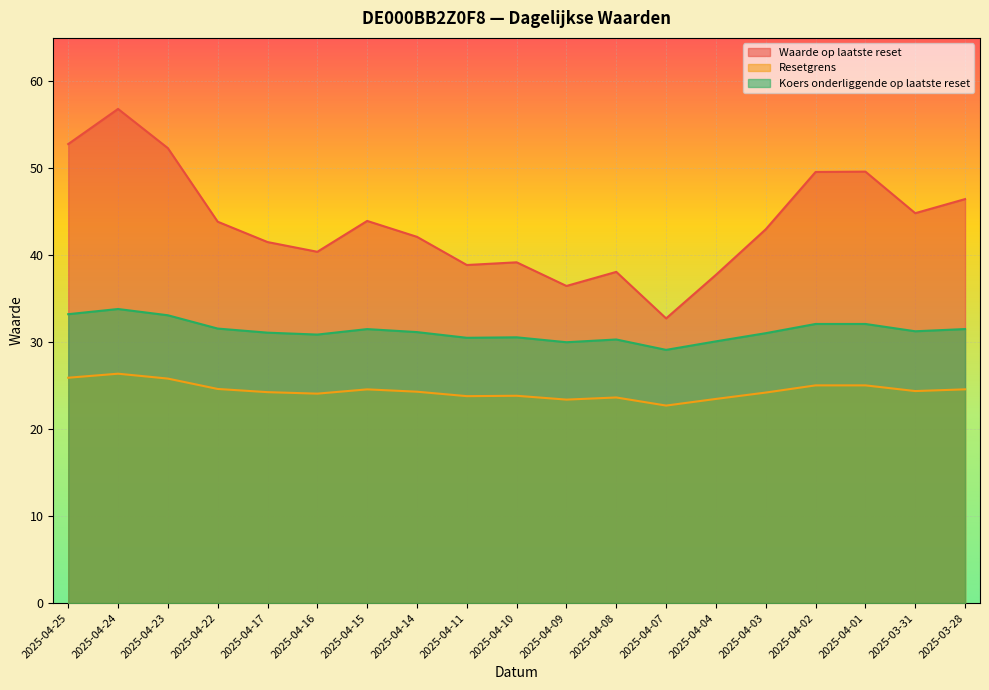

Reading left to right, list all the values displayed in this chart.

Waarde op laatste reset: 2025-04-25=52.8	2025-04-24=56.8	2025-04-23=52.3	2025-04-22=43.9	2025-04-17=41.5	2025-04-16=40.4	2025-04-15=44.0	2025-04-14=42.1	2025-04-11=38.9	2025-04-10=39.2	2025-04-09=36.5	2025-04-08=38.1	2025-04-07=32.7	2025-04-04=37.8	2025-04-03=43.0	2025-04-02=49.6	2025-04-01=49.6	2025-03-31=44.8	2025-03-28=46.5
Resetgrens: 2025-04-25=25.9	2025-04-24=26.4	2025-04-23=25.8	2025-04-22=24.6	2025-04-17=24.3	2025-04-16=24.1	2025-04-15=24.6	2025-04-14=24.3	2025-04-11=23.8	2025-04-10=23.8	2025-04-09=23.4	2025-04-08=23.6	2025-04-07=22.7	2025-04-04=23.5	2025-04-03=24.2	2025-04-02=25.0	2025-04-01=25.0	2025-03-31=24.4	2025-03-28=24.6
Koers onderliggende op laatste reset: 2025-04-25=33.2	2025-04-24=33.8	2025-04-23=33.1	2025-04-22=31.6	2025-04-17=31.1	2025-04-16=30.9	2025-04-15=31.5	2025-04-14=31.2	2025-04-11=30.5	2025-04-10=30.6	2025-04-09=30.0	2025-04-08=30.3	2025-04-07=29.1	2025-04-04=30.1	2025-04-03=31.0	2025-04-02=32.1	2025-04-01=32.1	2025-03-31=31.3	2025-03-28=31.5